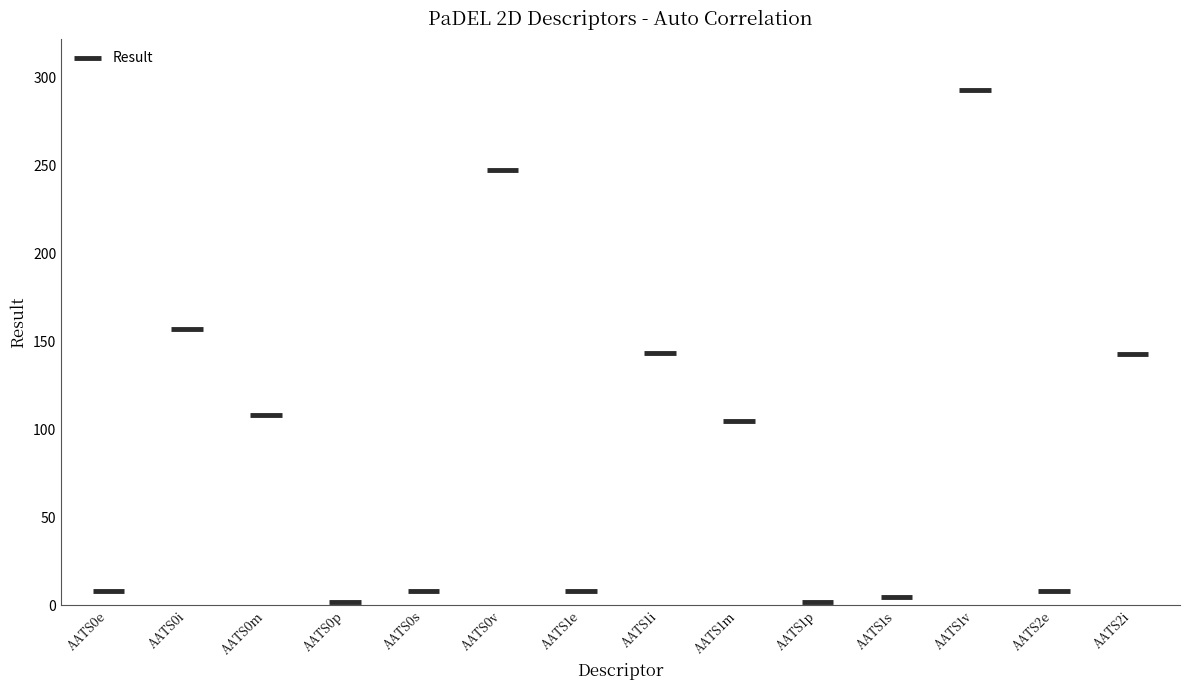

Reading left to right, transcribe all the data shown in this chart.

AATS0e=8.1	AATS0i=157.0	AATS0m=107.8	AATS0p=1.6	AATS0s=7.8	AATS0v=247.5	AATS1e=8.0	AATS1i=143.4	AATS1m=104.3	AATS1p=1.9	AATS1s=4.3	AATS1v=292.5	AATS2e=7.8	AATS2i=142.5